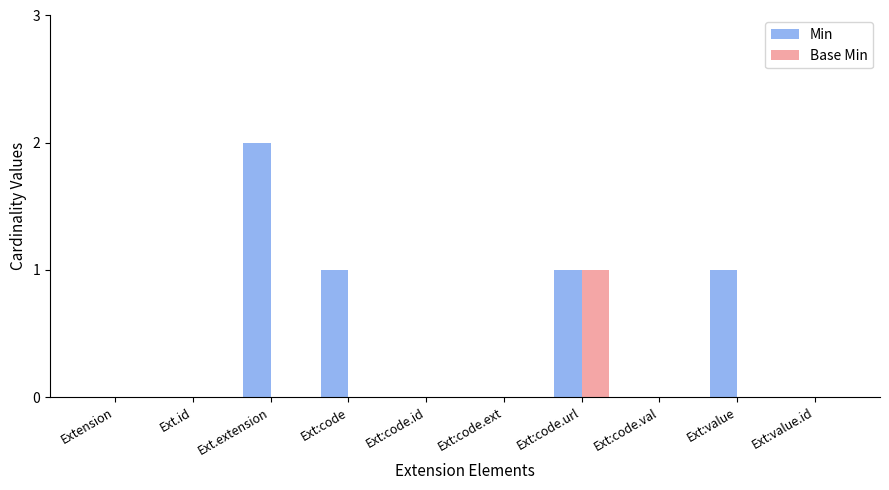

At which label does Base Min reach its peak?

Ext:code.url